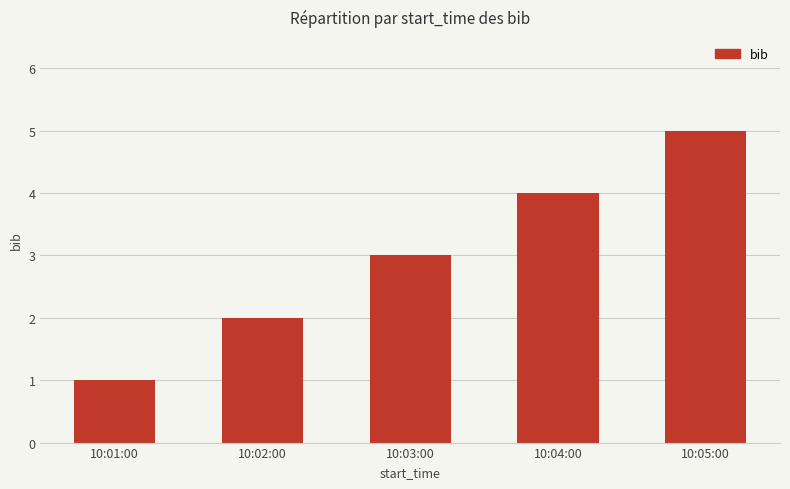

Rank the categories by value from highest to lowest.

10:05:00, 10:04:00, 10:03:00, 10:02:00, 10:01:00